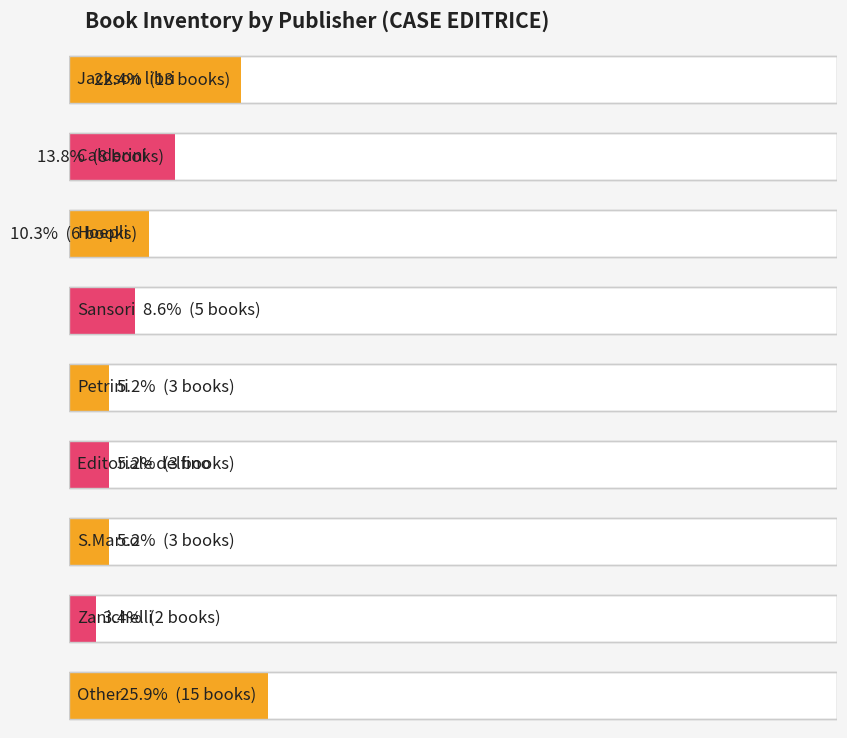

What is the ratio of the value at Other to the value at Jackson libri?

1.2